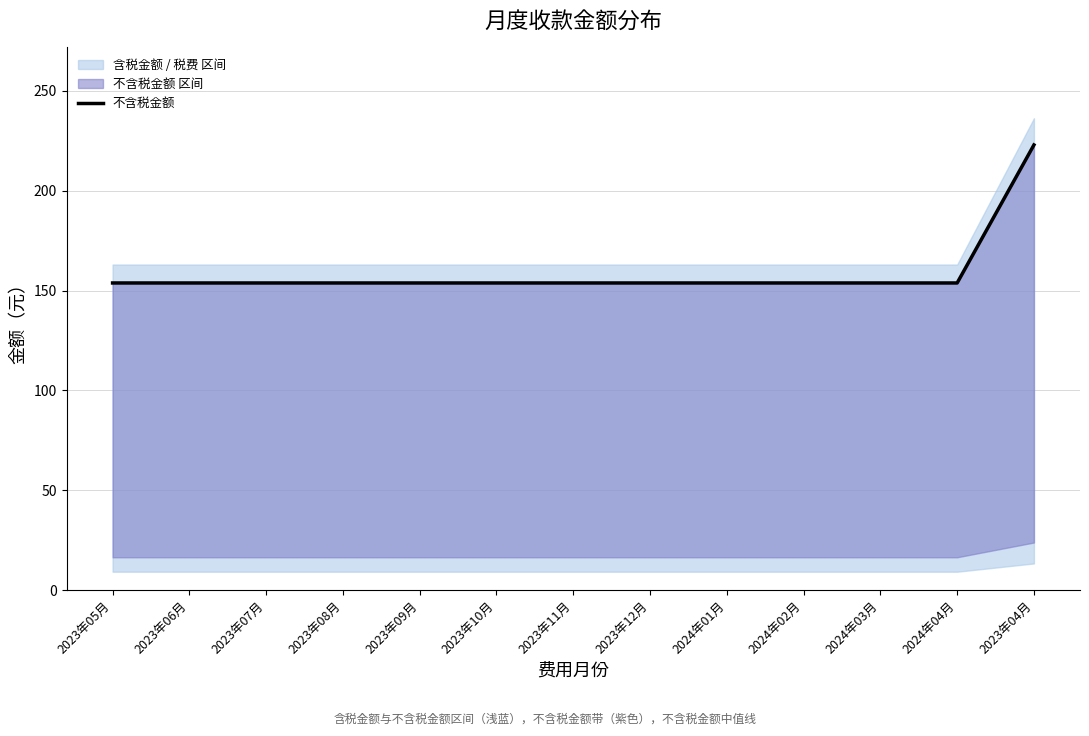

Reading left to right, extract all data points from this chart.

2023年05月=153.8	2023年06月=153.8	2023年07月=153.8	2023年08月=153.8	2023年09月=153.8	2023年10月=153.8	2023年11月=153.8	2023年12月=153.8	2024年01月=153.8	2024年02月=153.8	2024年03月=153.8	2024年04月=153.8	2023年04月=222.9